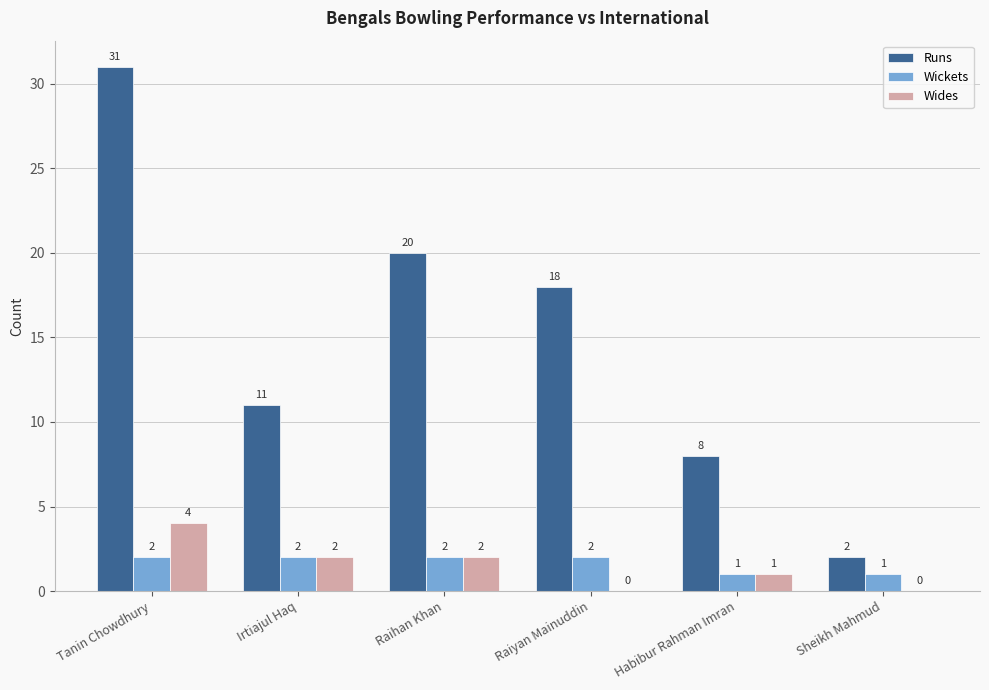

What is the sum of all Runs values?

90